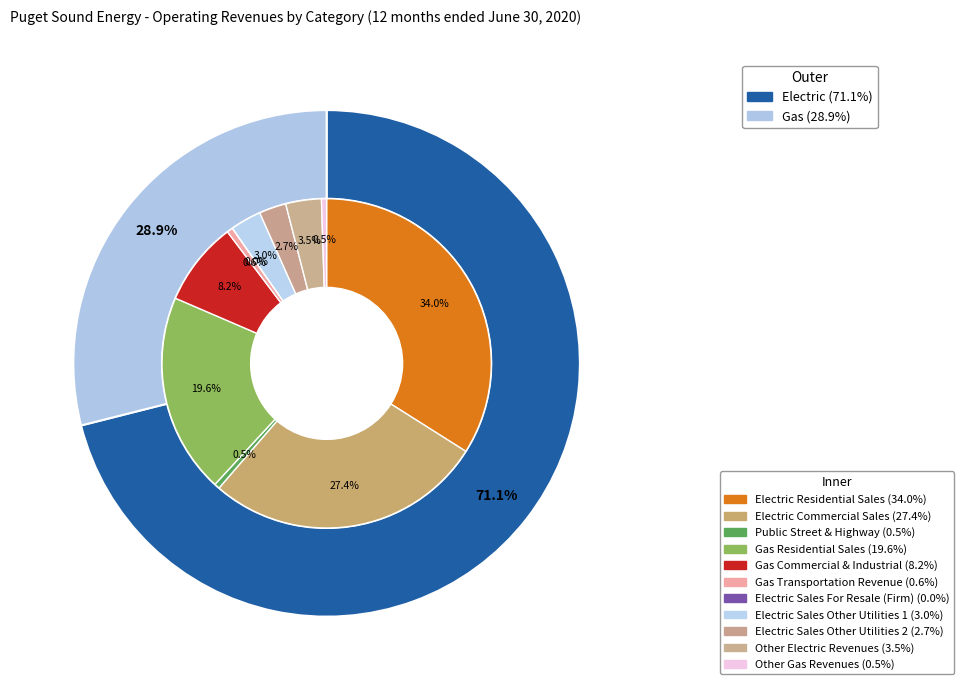

To the nearest percent, what is the difference between the largest and smallest slice percentages?

34%